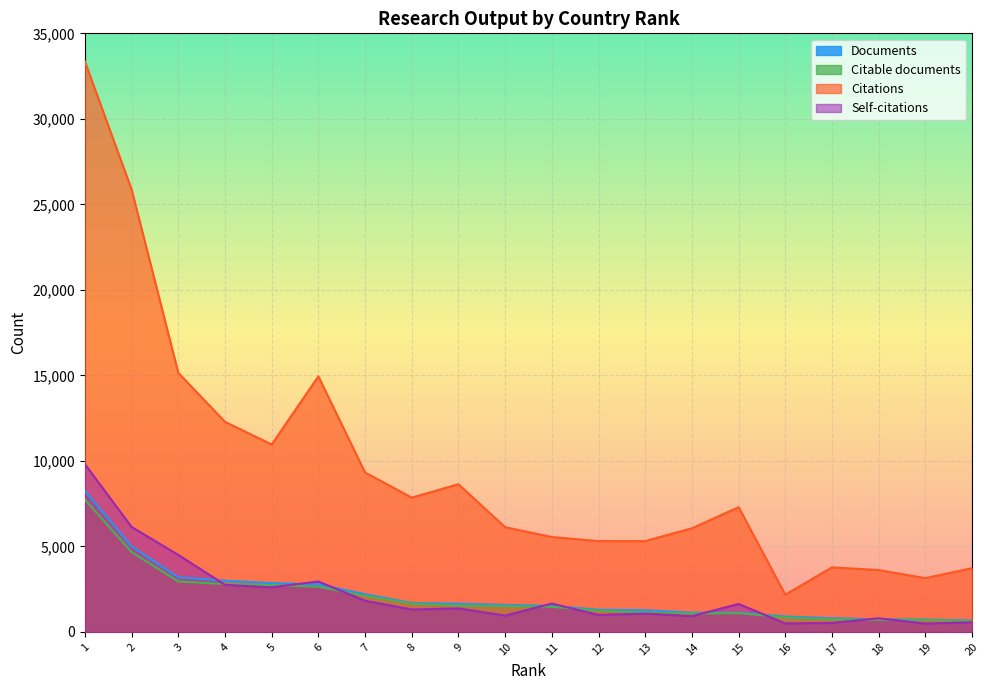

What is the difference between the maximum and minimum values in the Documents series?

7570